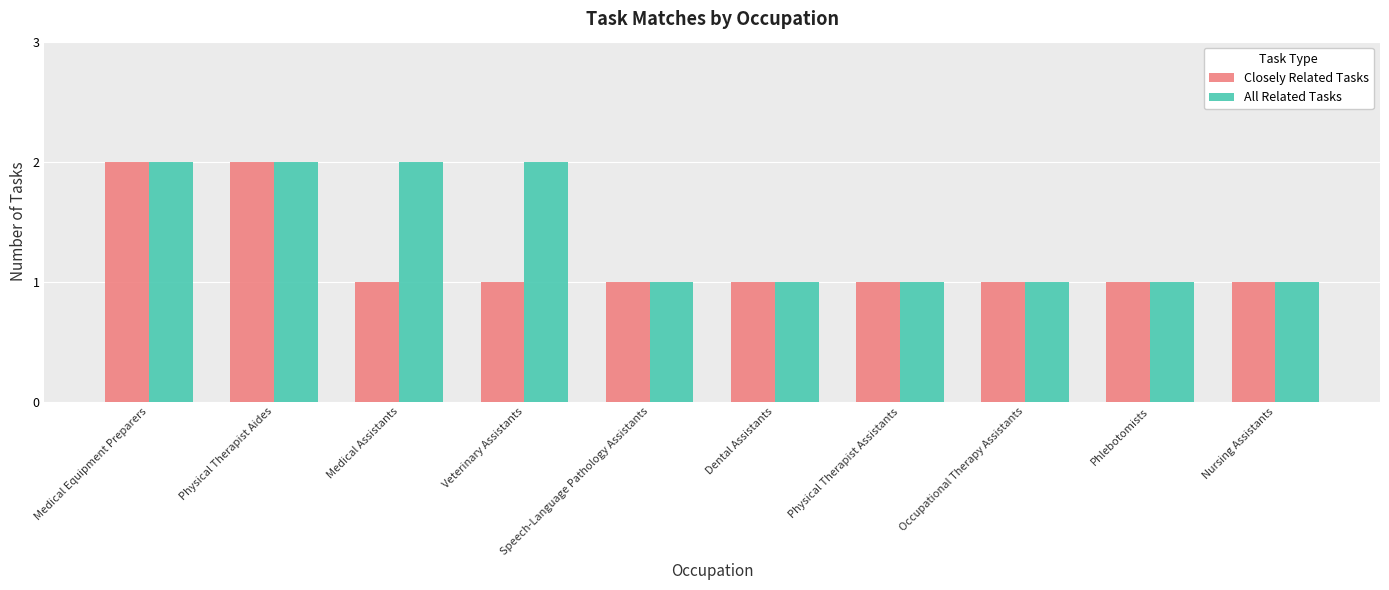

The Closely Related Tasks series shows 3 at Physical Therapist Aides. True or false?

False